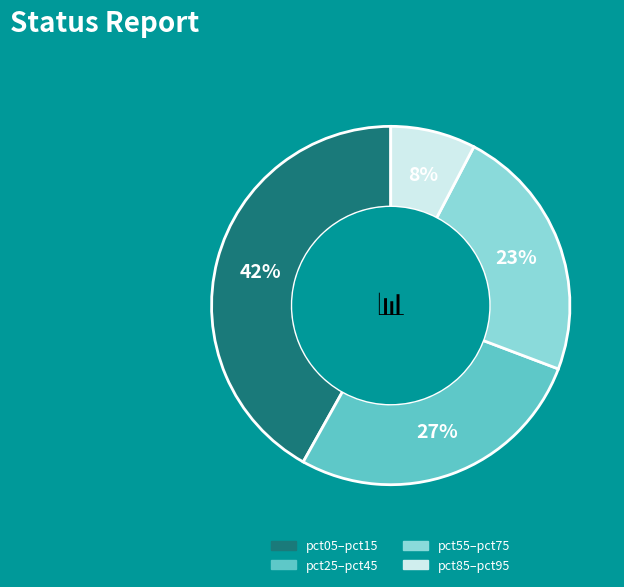

Rank the categories by value from lowest to highest.

pct85–pct95, pct55–pct75, pct25–pct45, pct05–pct15